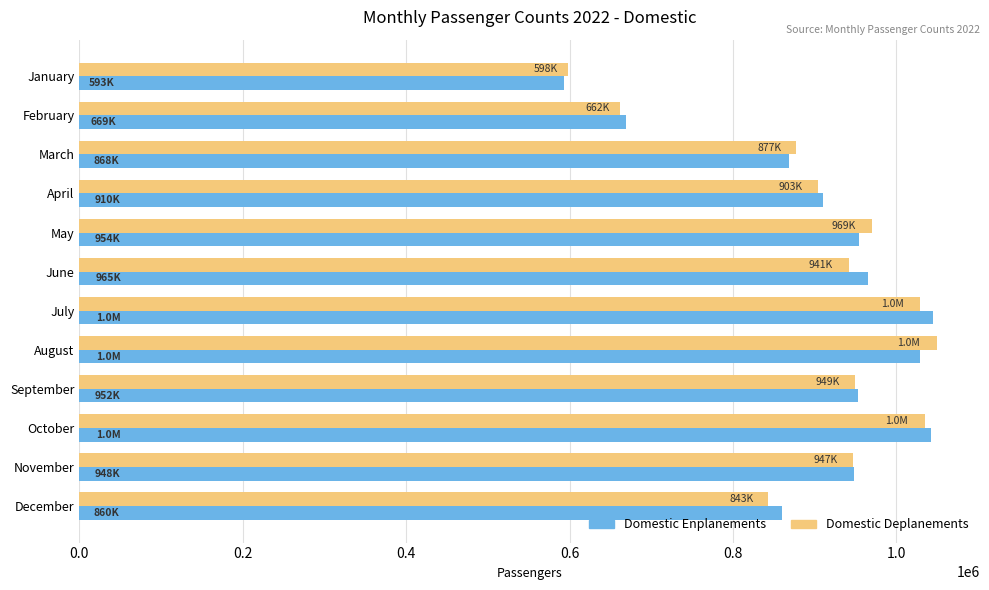

What is the total value across all series at November?

1894598